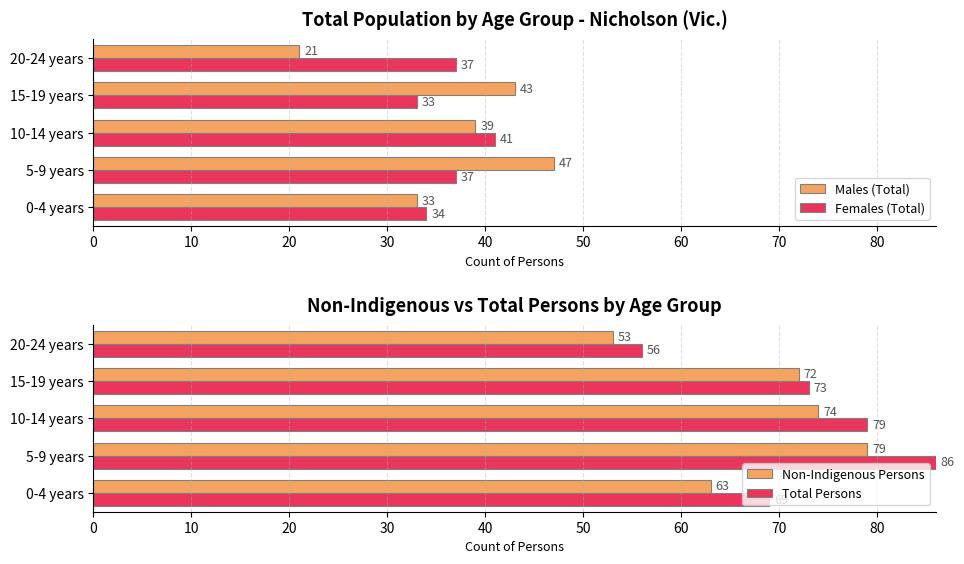

At which label does Females (Total) reach its minimum?

15-19 years